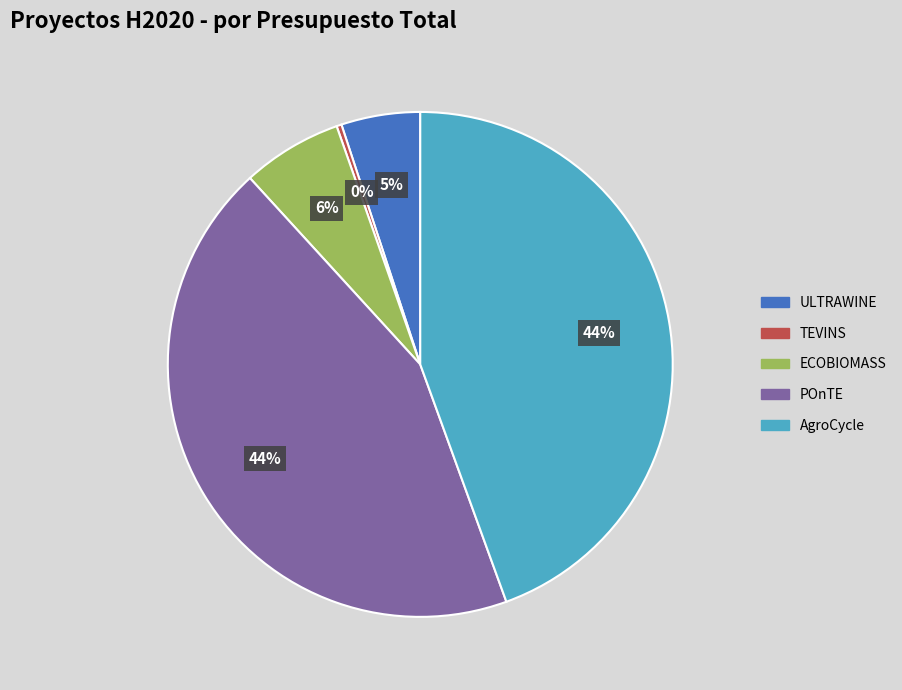

Count the number of slices in the pie.

5